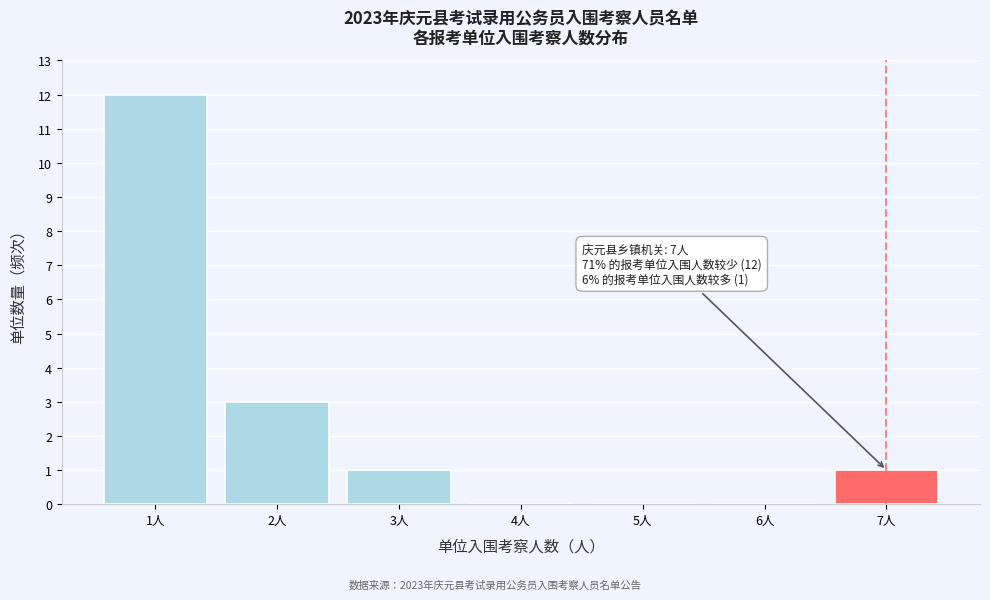

Reading right to left, what are all the values shown in this chart?

7人=1	6人=0	5人=0	4人=0	3人=1	2人=3	1人=12